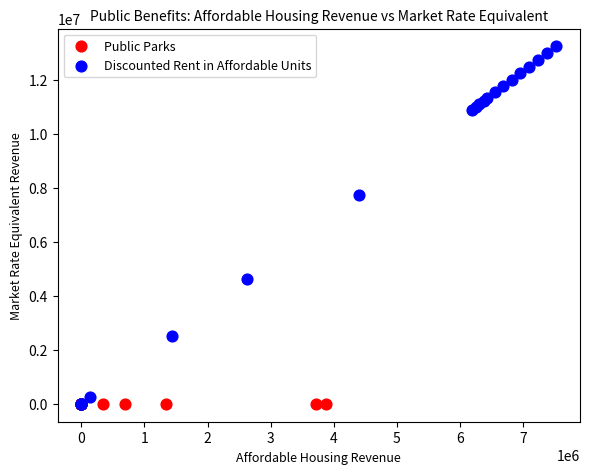

Which series reaches the maximum Y coordinate?

Discounted Rent in Affordable Units